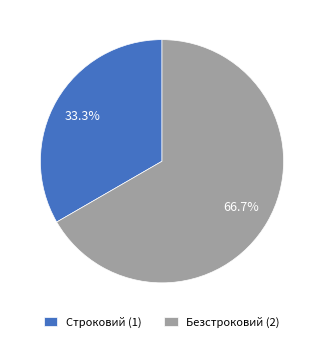

Rank the categories by value from highest to lowest.

Безстроковий, Строковий